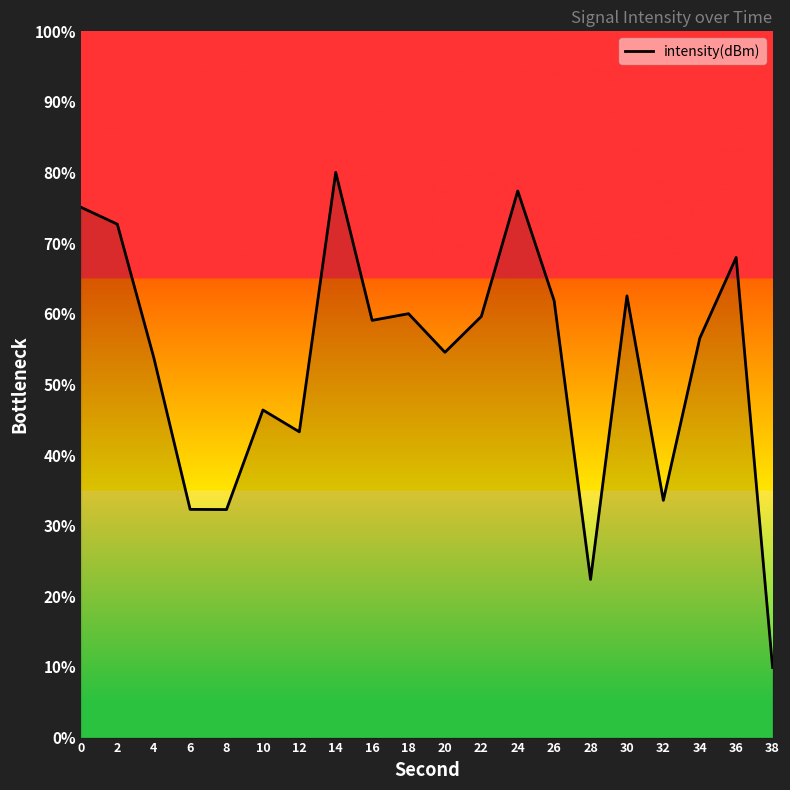

What is the sum of all values?

1061.5